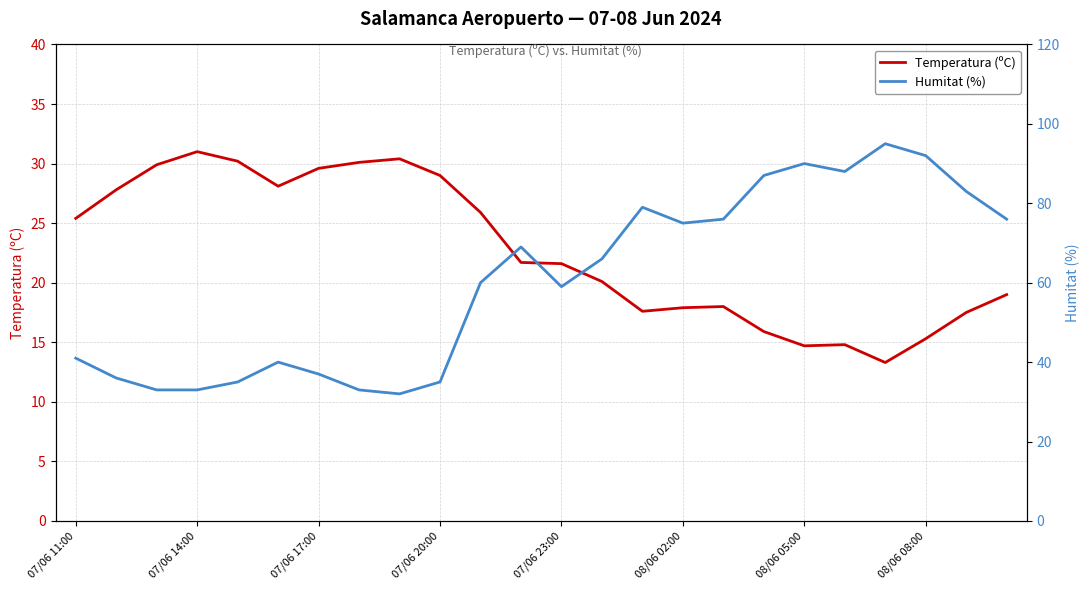

At which label does Temperatura (ºC) first exceed 21?

07/06 11:00